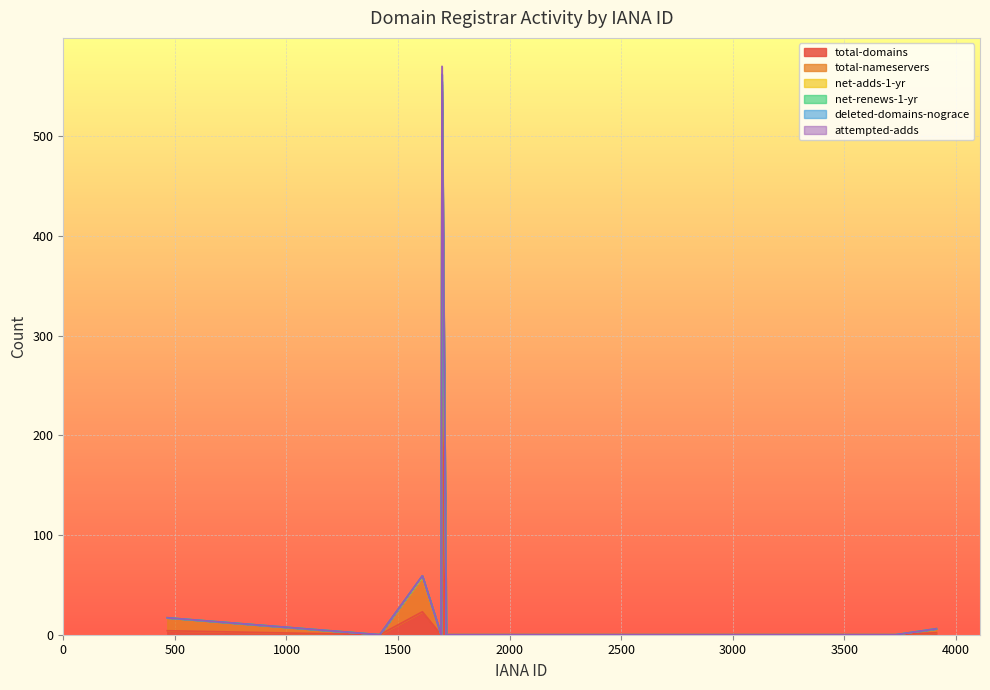

True or false: attempted-adds and deleted-domains-nograce intersect in this chart.

False